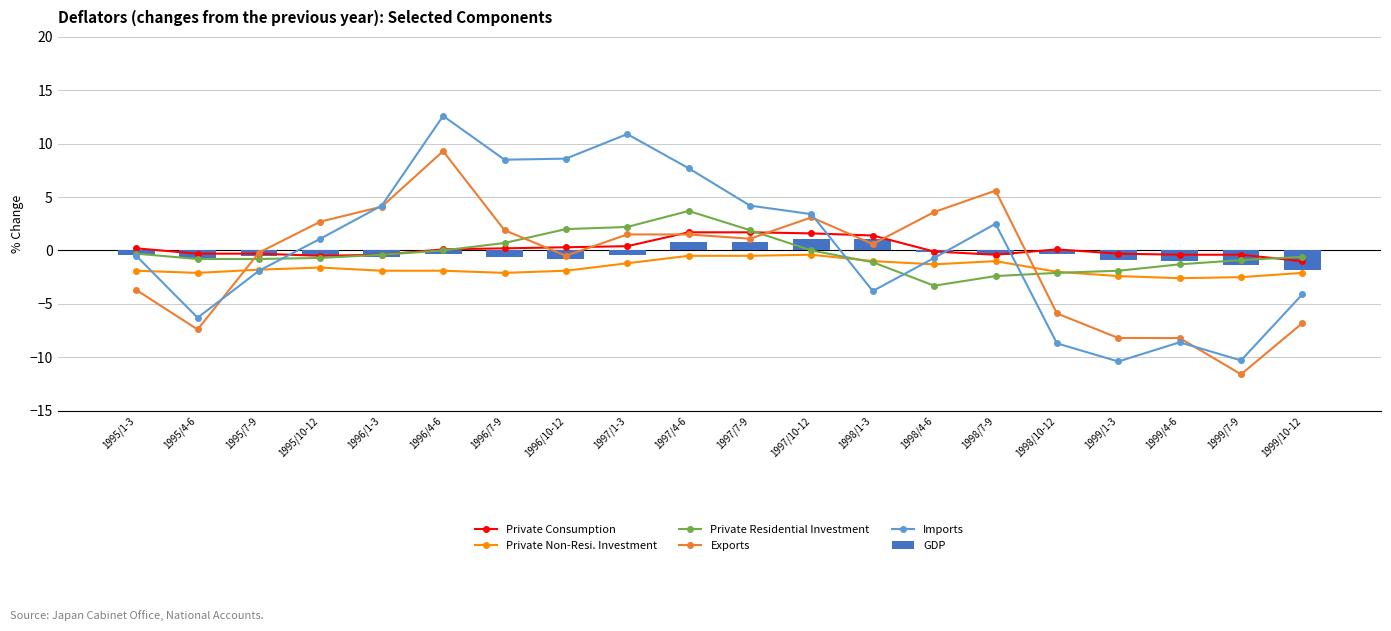

Does the chart contain any negative values?

Yes